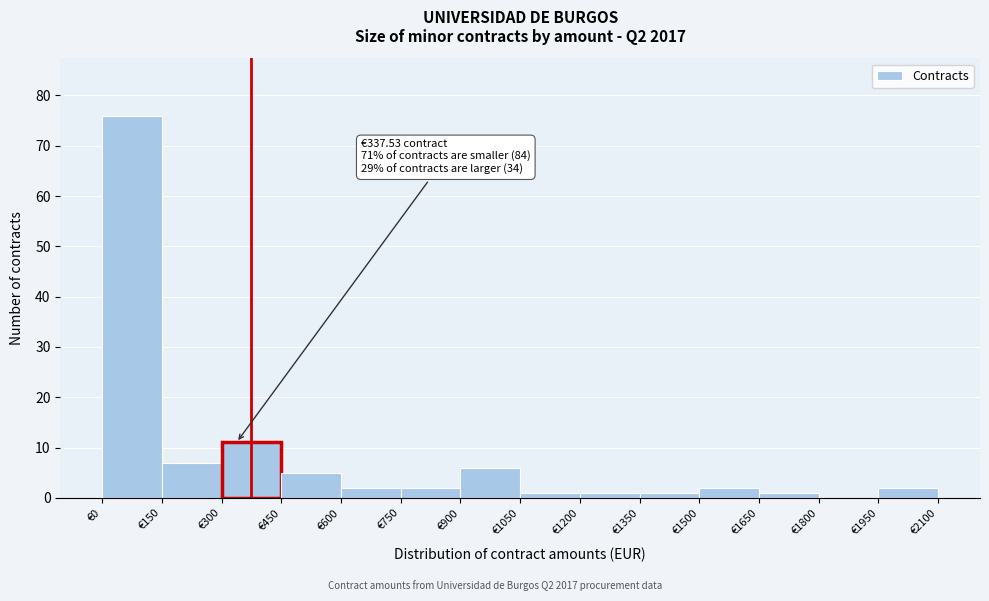

Which range on the x-axis has the tallest bar?

0 to 150